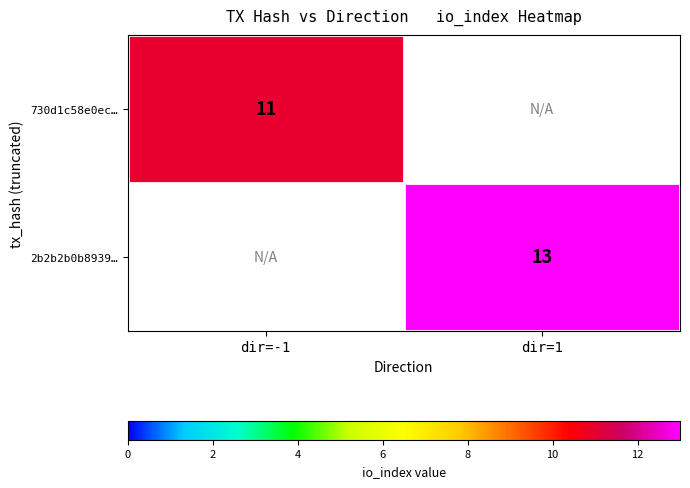

The value of 2b2b2b0b8939… at dir=1 is 13. True or false?

True